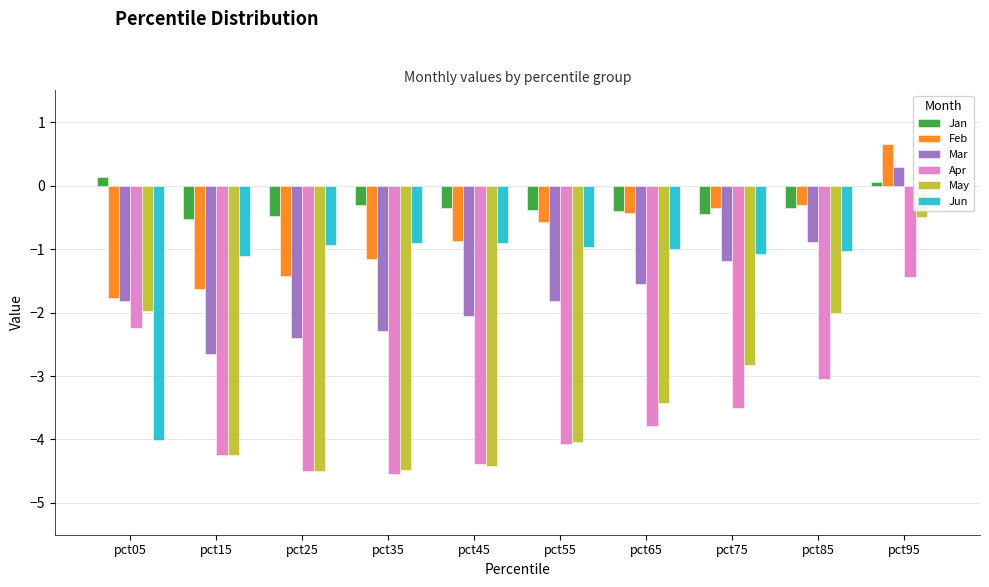

Which series changed the most between pct55 and pct75?

May